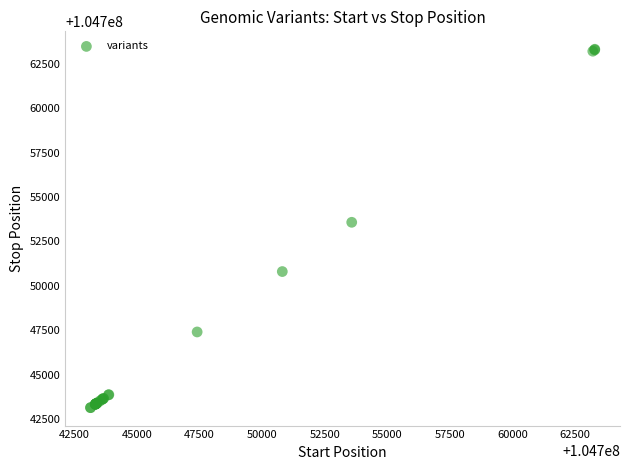

What Y value in the scatter plot is closest to 104753230?

104753577